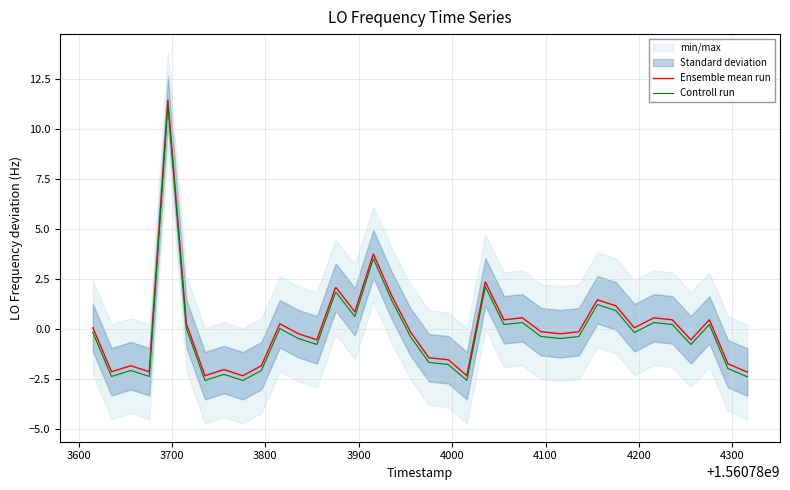

True or false: Controll run and Ensemble mean run cross at least once.

False